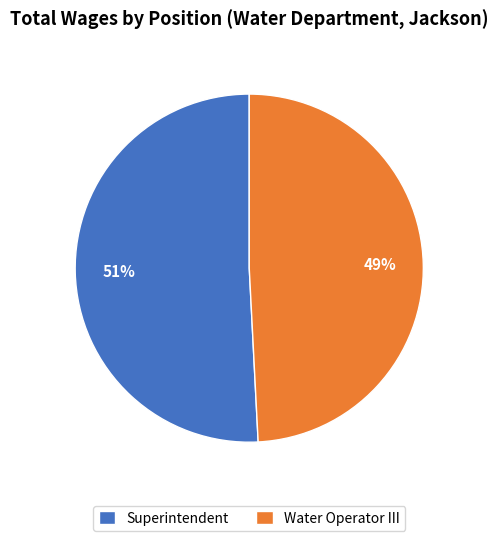

To the nearest percent, what is the average slice percentage?

50%